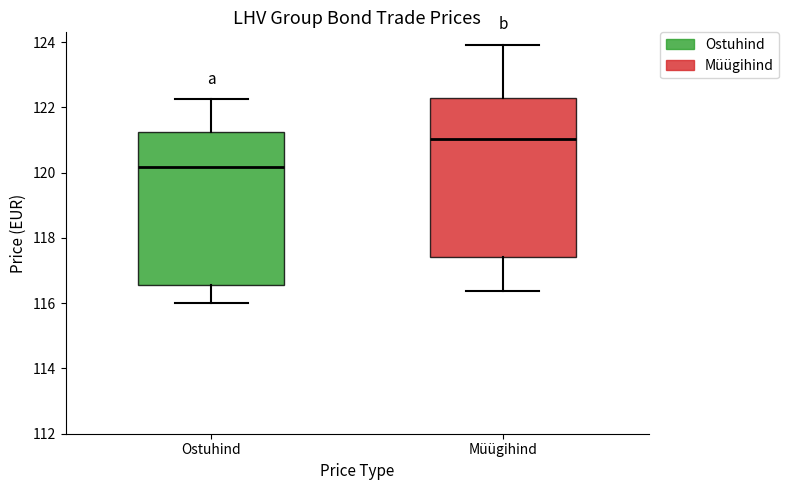

Reading left to right, read every box against the y-axis: the position of its median line, the range the box covers, and the ends of its whiskers. The values are not printed on the chart, so give them approximately, as read against the axis.

Ostuhind: median 120.2, box 116.6 to 121.2, whiskers 116.0 to 122.2
Müügihind: median 121.0, box 117.4 to 122.2, whiskers 116.4 to 124.0